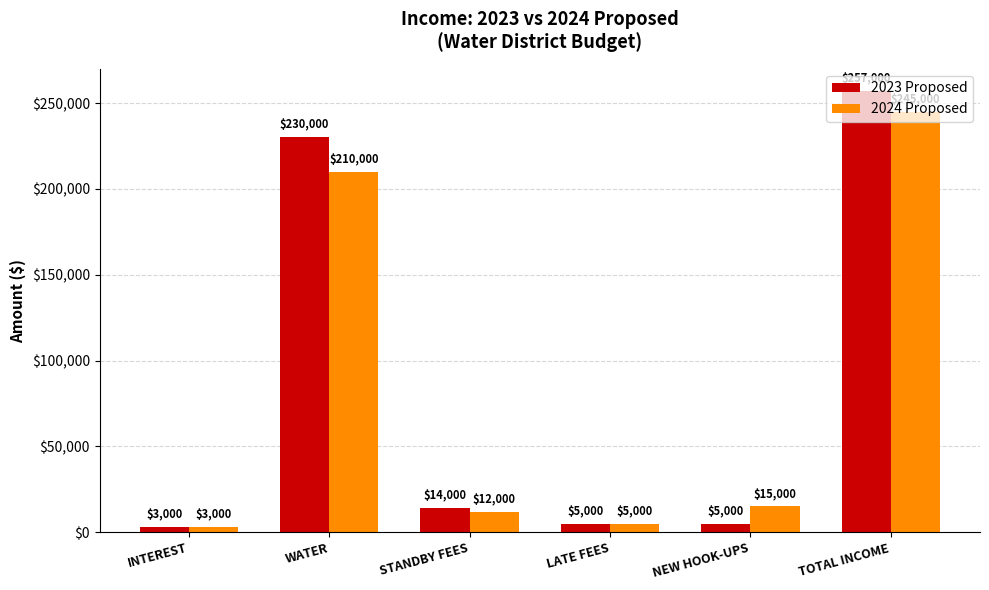

Rank the categories by 2024 Proposed value from highest to lowest.

TOTAL INCOME, WATER, NEW HOOK-UPS, STANDBY FEES, LATE FEES, INTEREST